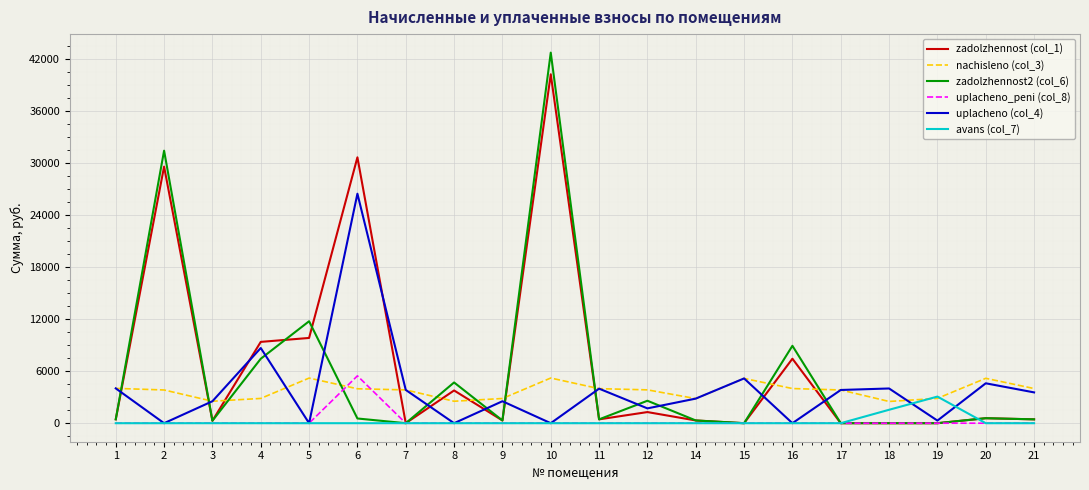

The value of nachisleno (col_3) at 2 is 3827.6. True or false?

True